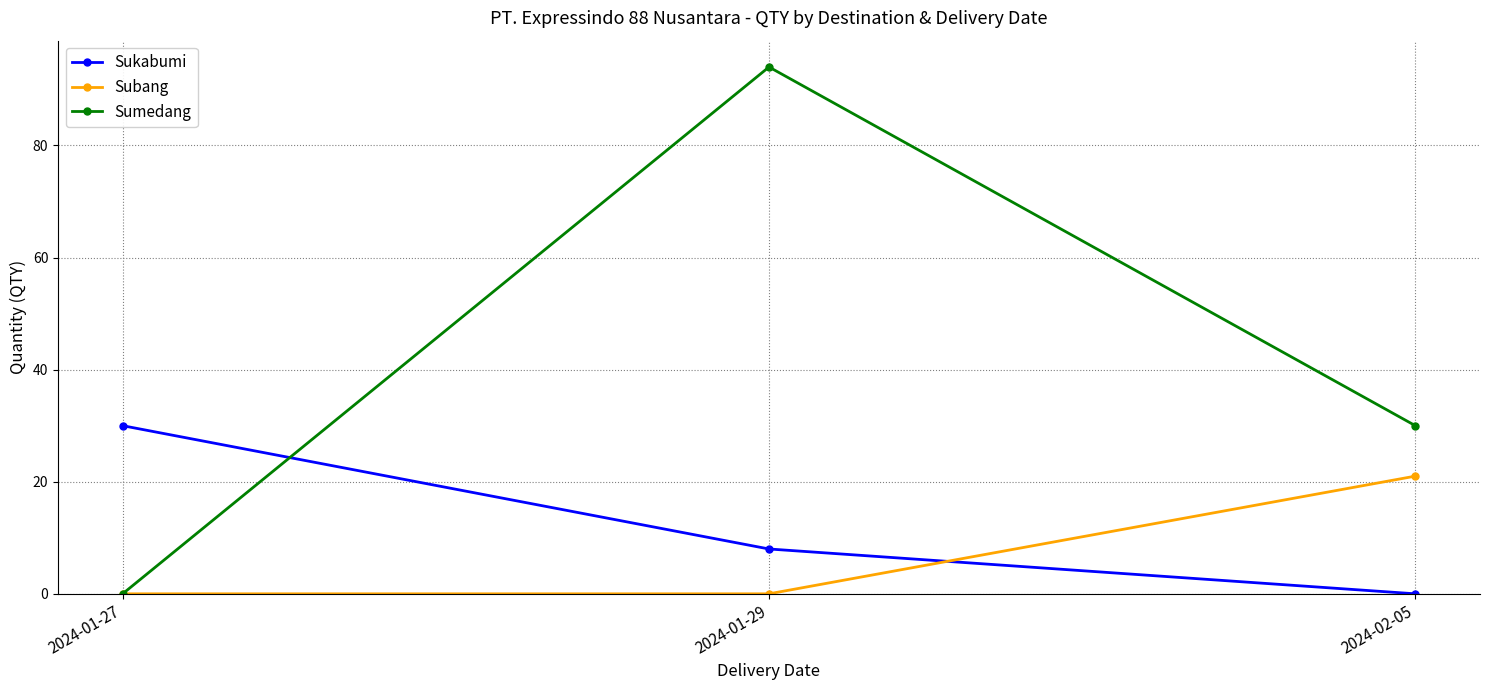

Rank the series by their average value, from highest to lowest.

Sumedang, Sukabumi, Subang